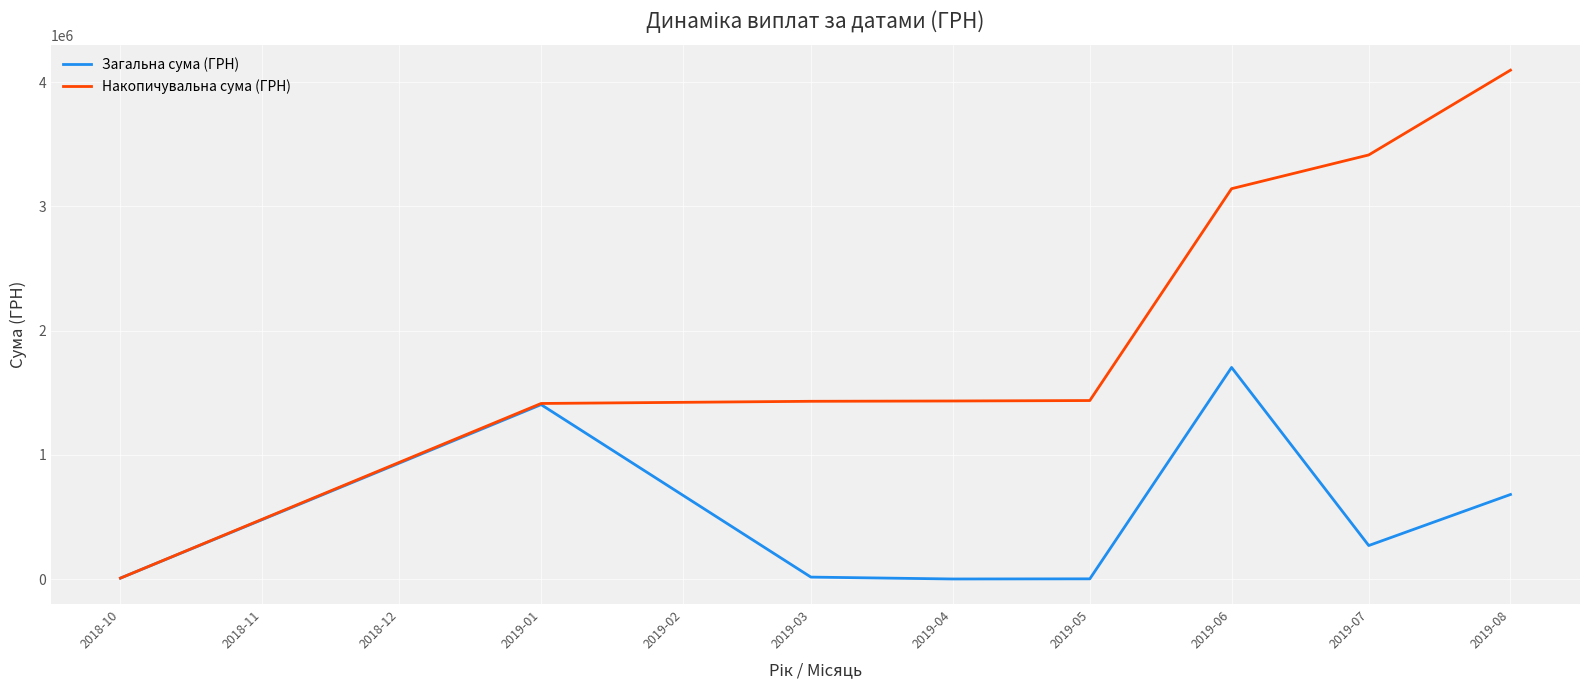

Which category has the lowest value in the Накопичувальна сума (ГРН) series?

2018-10